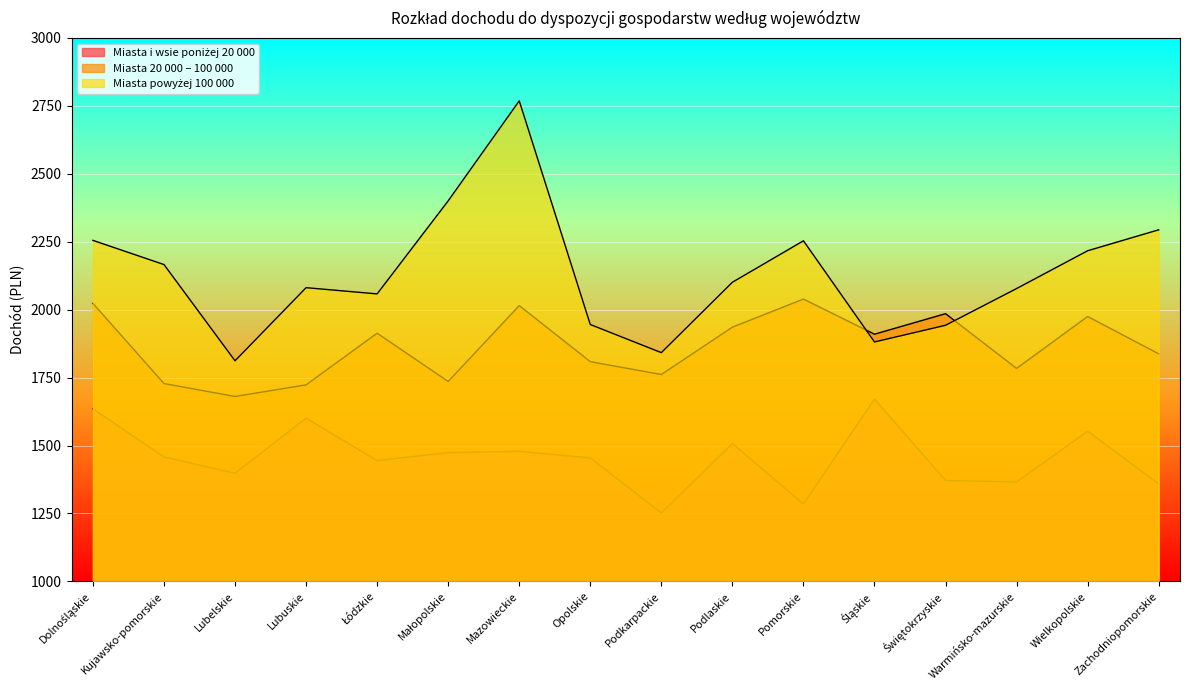

What is the value of the Miasta 20 000 – 100 000 point at the 2nd from the left?

1728.0